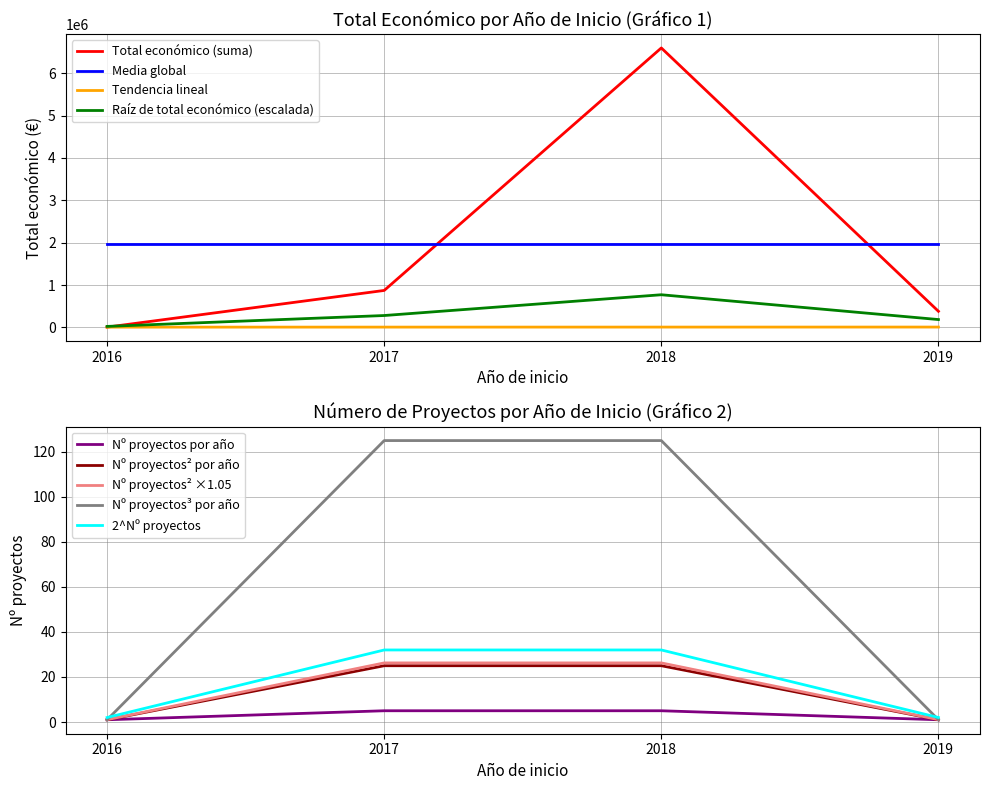

List the labels in order of Total económico (suma) value, smallest first.

2016, 2019, 2017, 2018